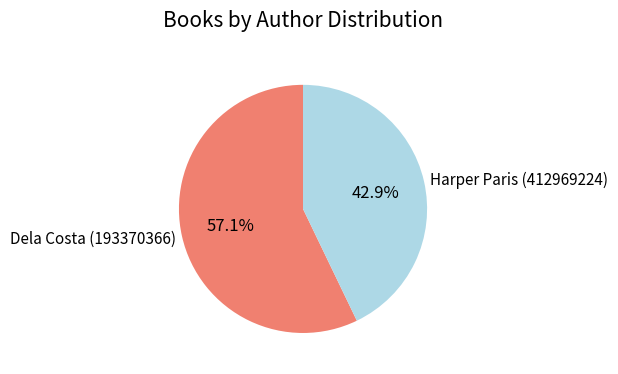

Does Harper Paris (412969224) represent more than half of the total?

No